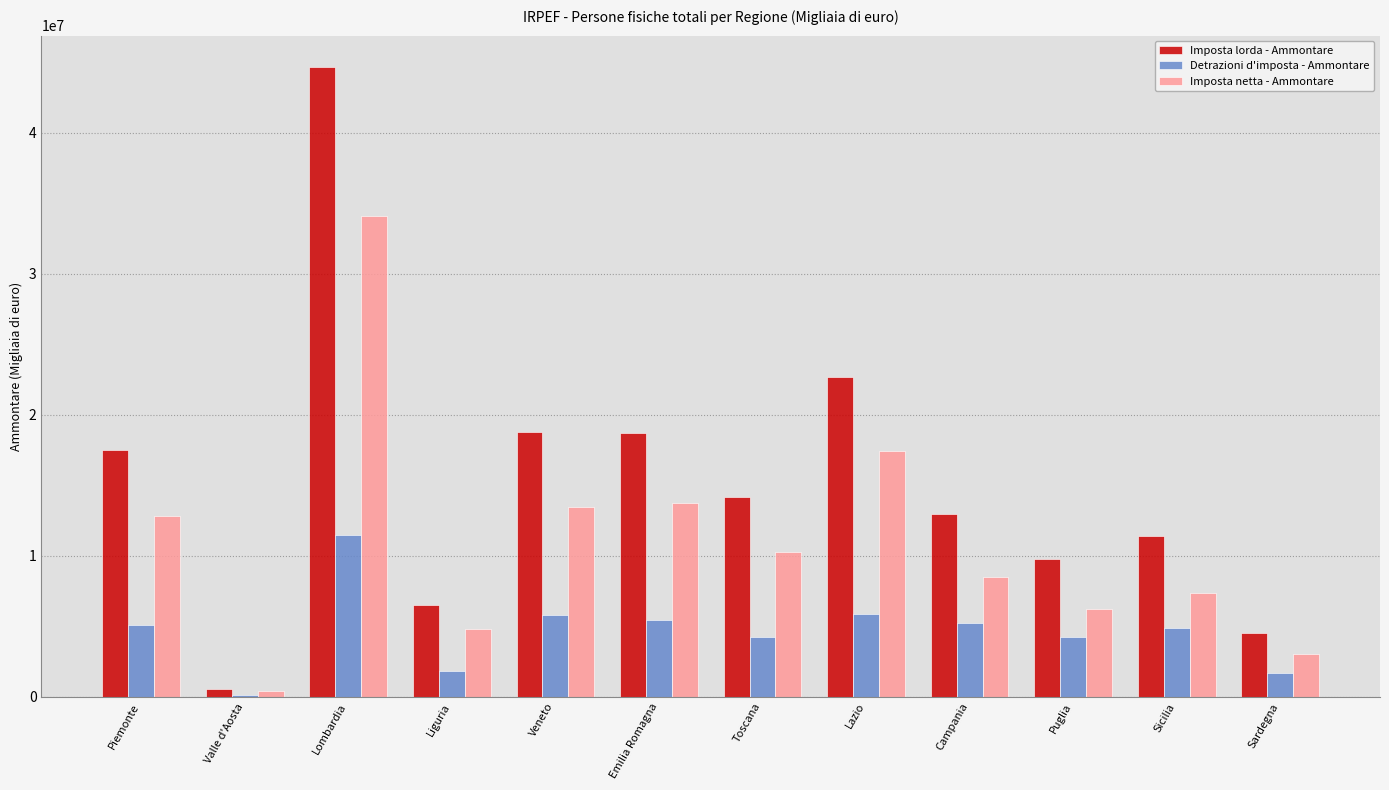

Where does the Imposta netta - Ammontare series first go above 10290301?

Piemonte